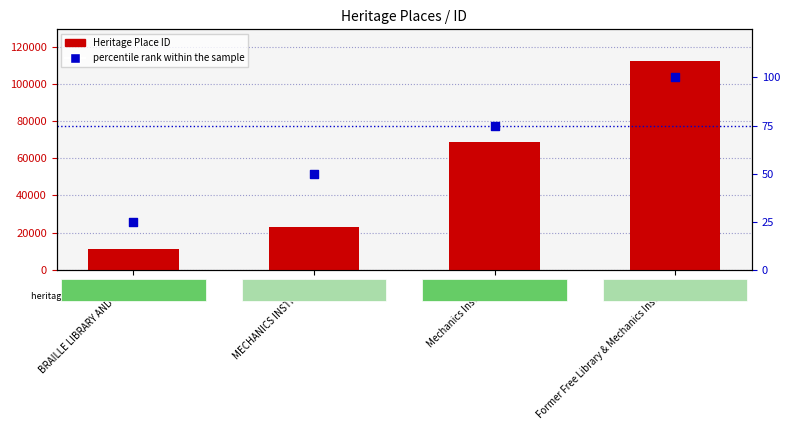

At which category is the sum across all series the highest?

Former Free Library & Mechanics Institute